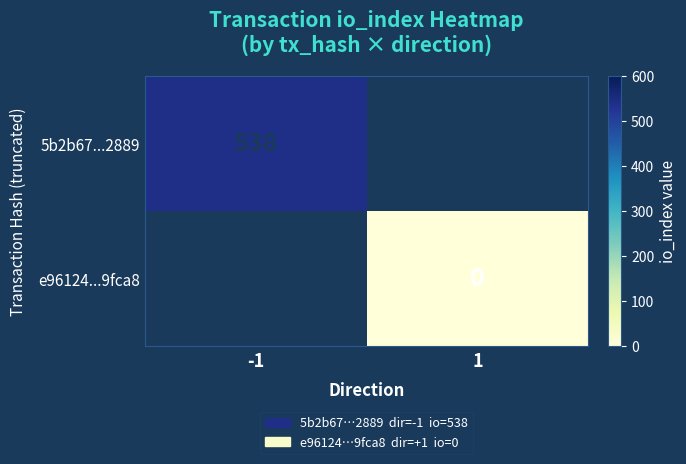

Which category has the lowest value in the 5b2b67...2889 series?

-1